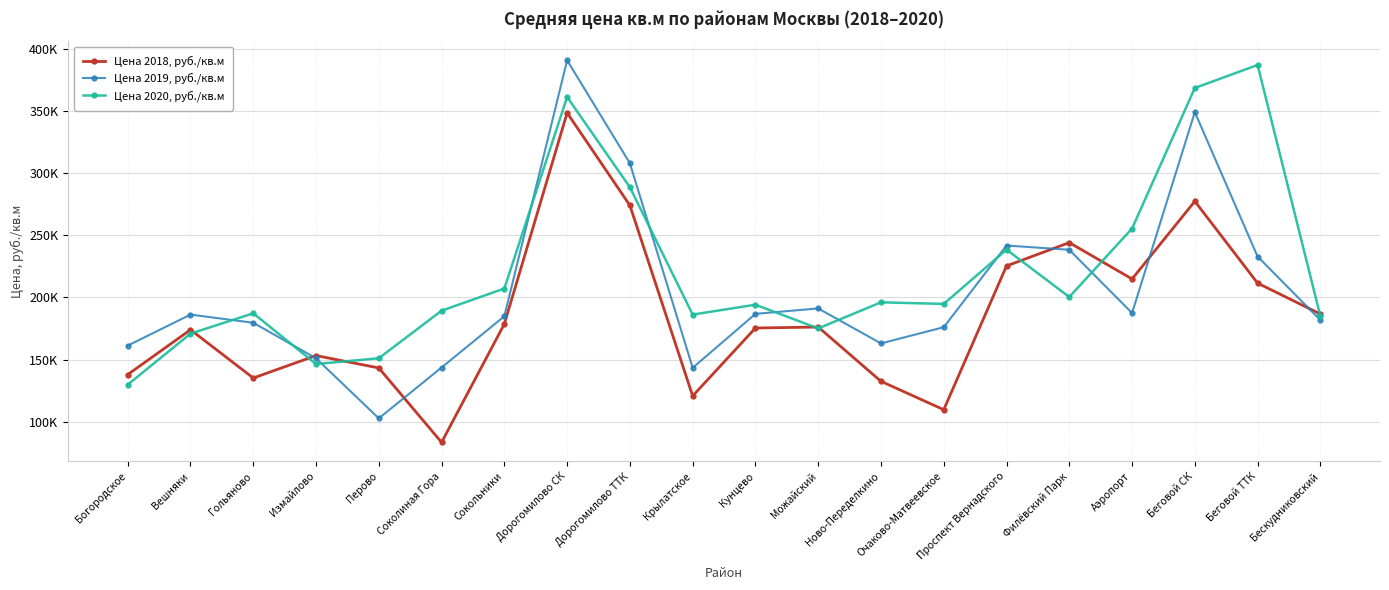

Which has a higher value, Бескудниковский or Вешняки?

Бескудниковский